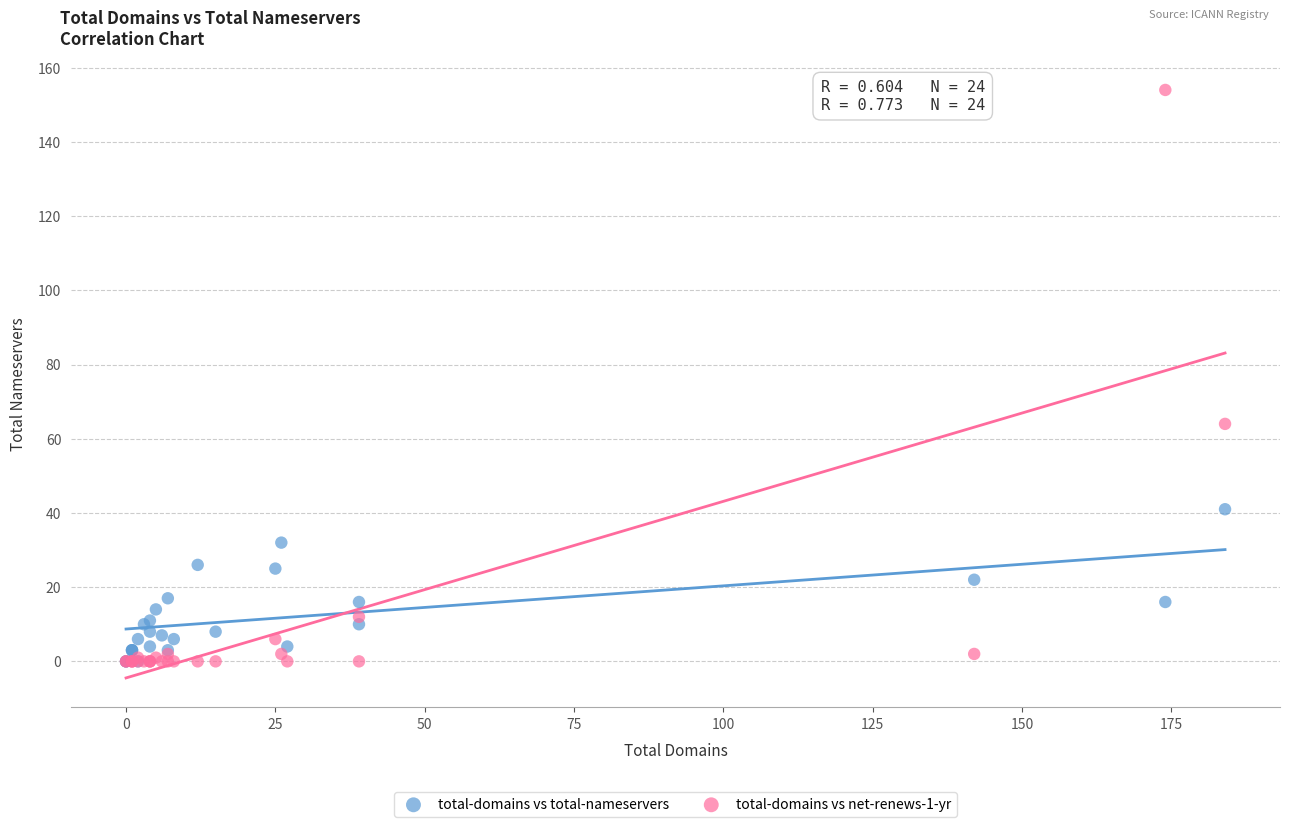

Across all series, what Y value is closest to 77?

64